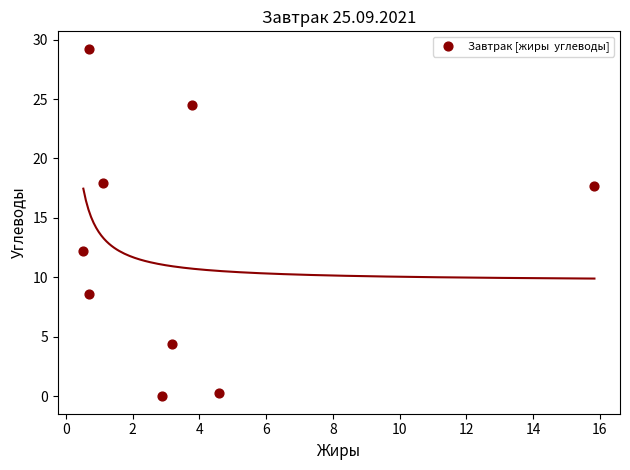

What is the average Y value?

12.8